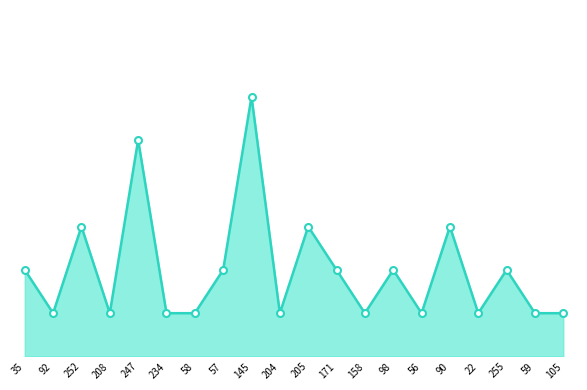

What is the ratio of the value at 208 to the value at 105?

1.0